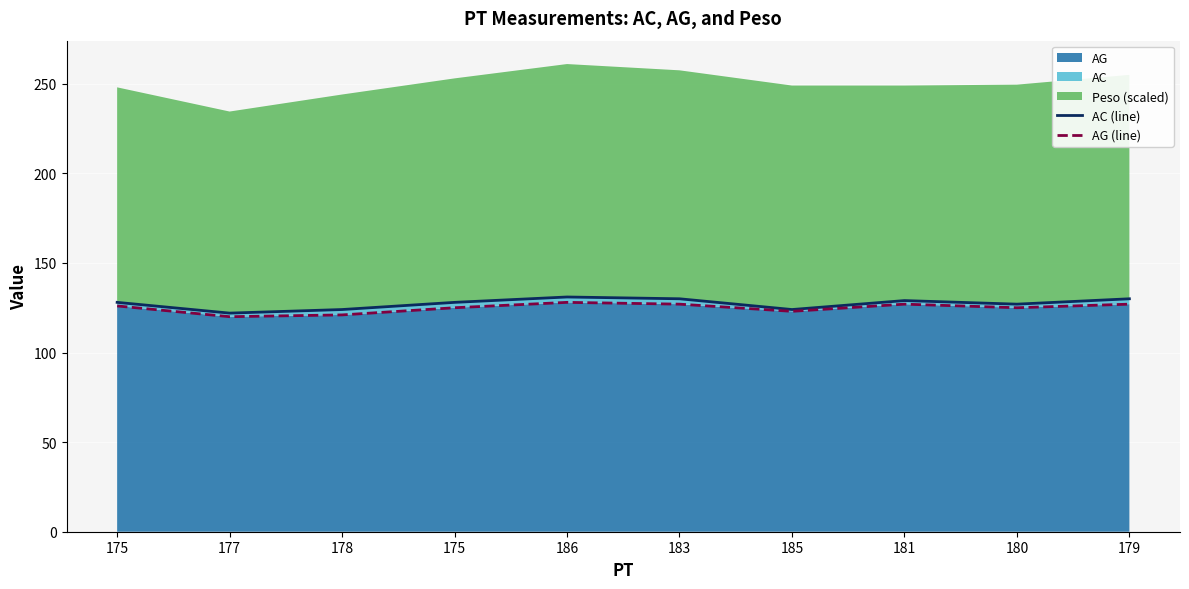

What is the difference between the maximum and minimum values in the AG (line) series?

8